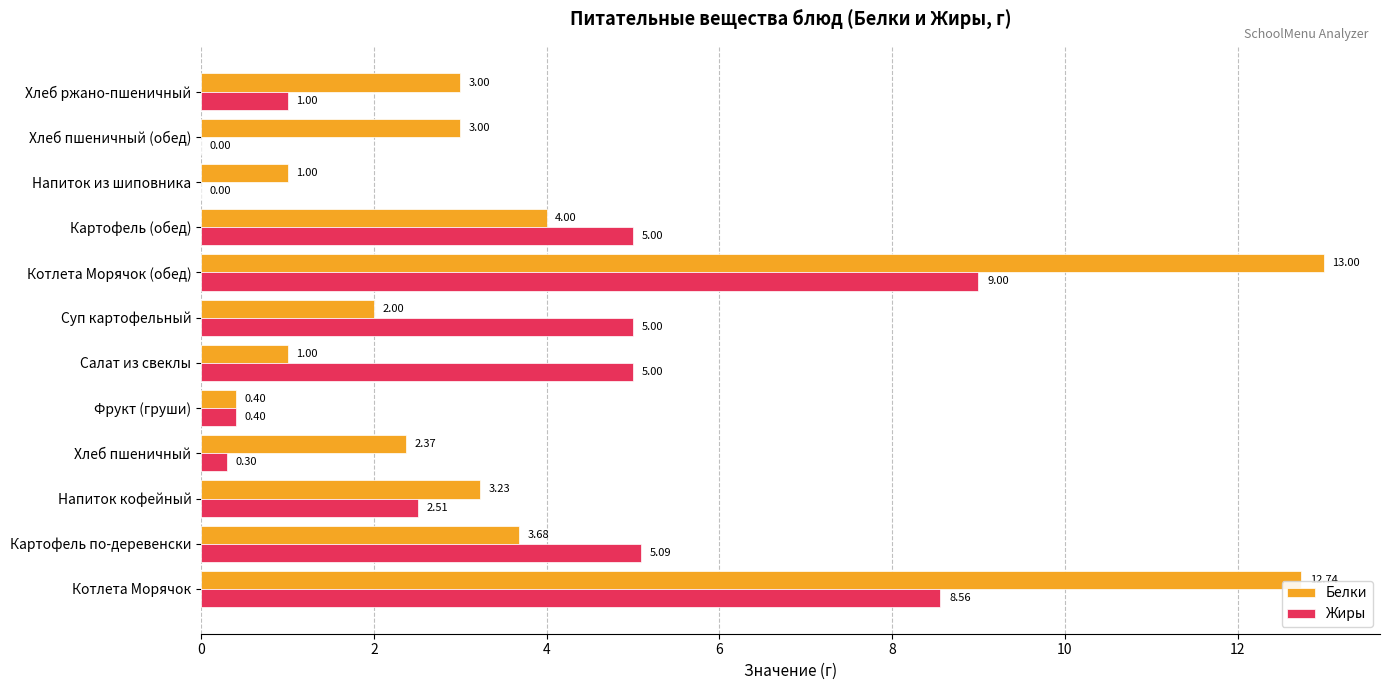

Which series has the largest range (max minus min)?

Белки